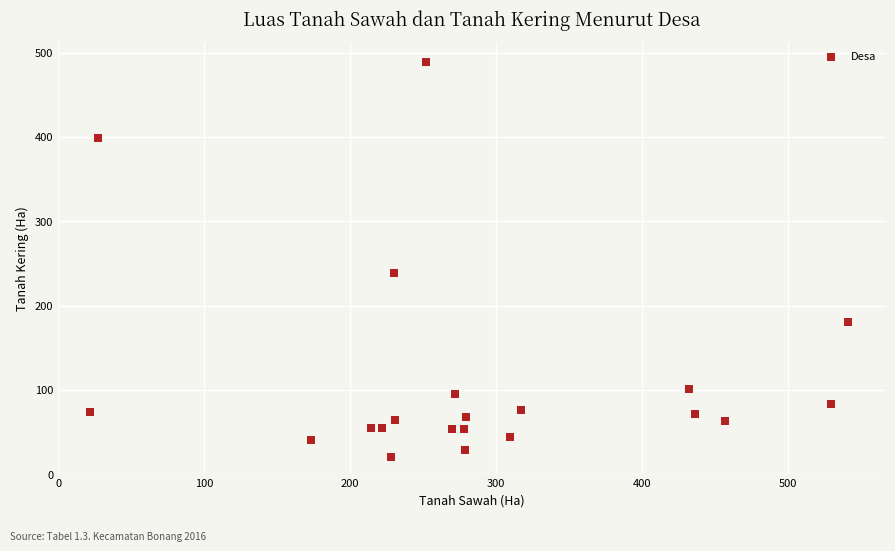

What is the range of X values (max minus min)?

519.5